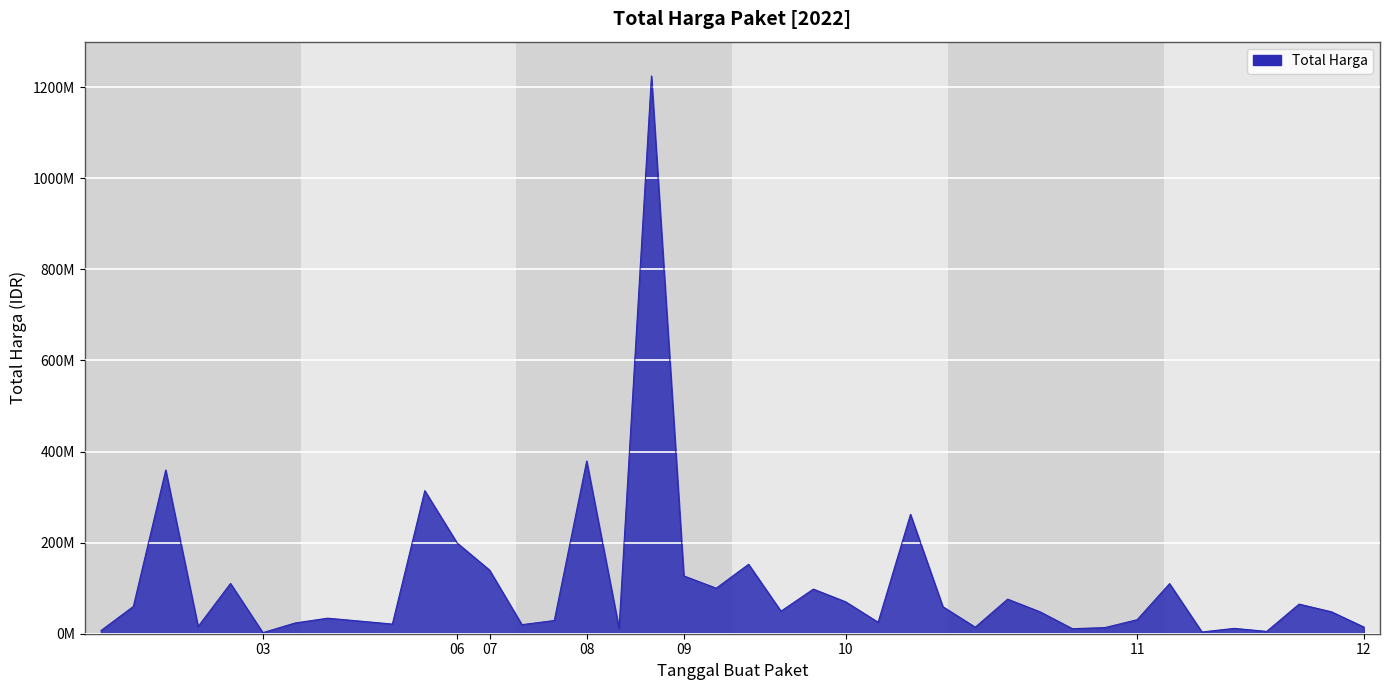

Is this an area chart (filled region under the line)?

Yes